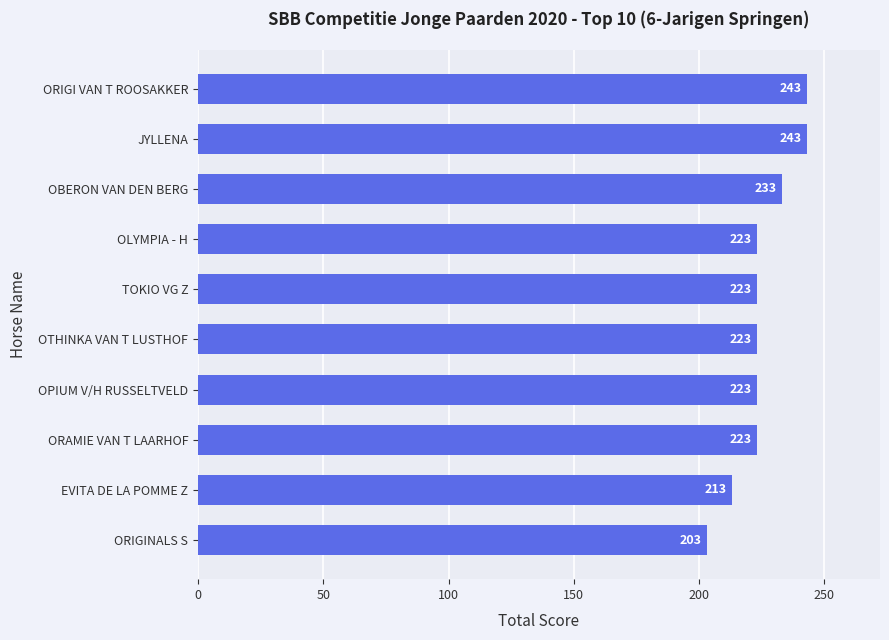

True or false: the data shows 223 at OTHINKA VAN T LUSTHOF.

True